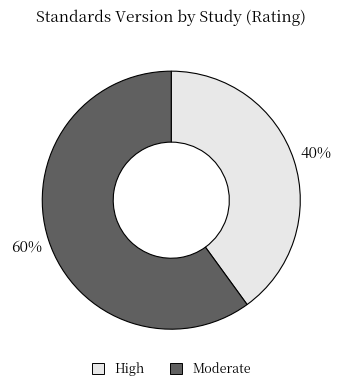

To the nearest percent, what portion does Moderate represent?

60%